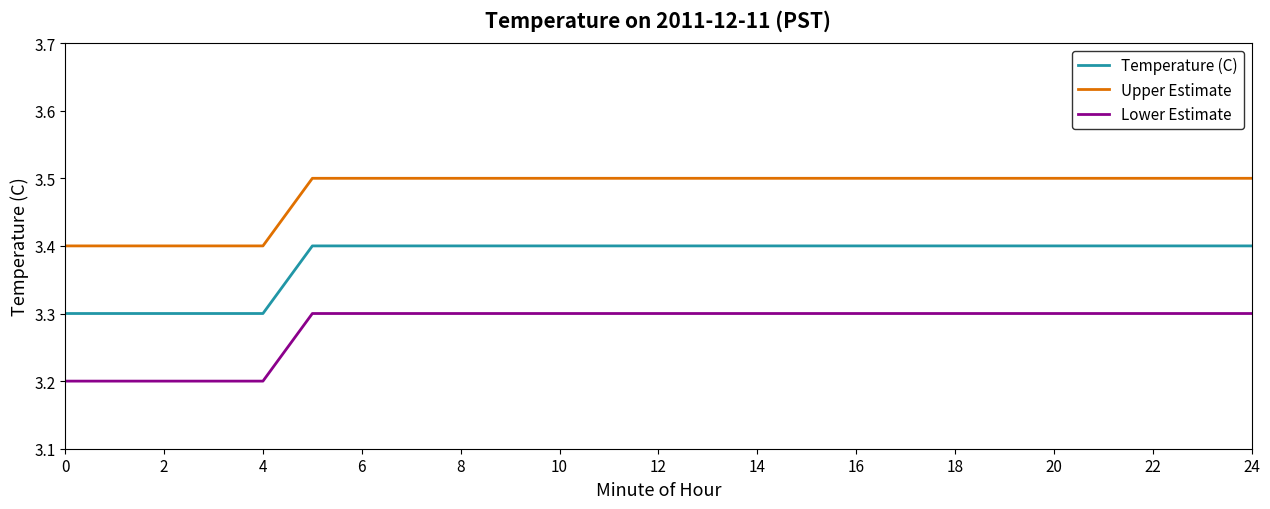

What is the difference between the maximum and minimum values in the Temperature (C) series?

0.1